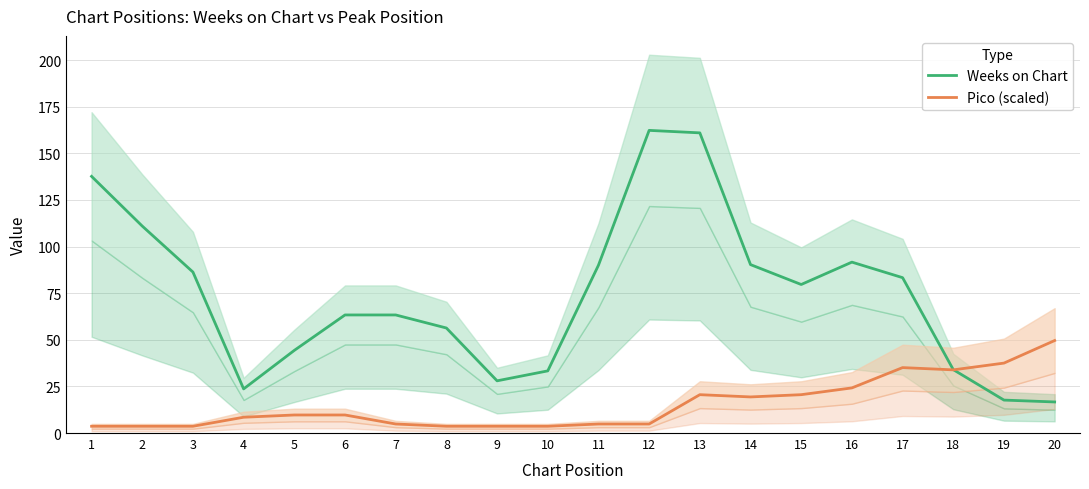

At which category is the sum across all series the highest?

13